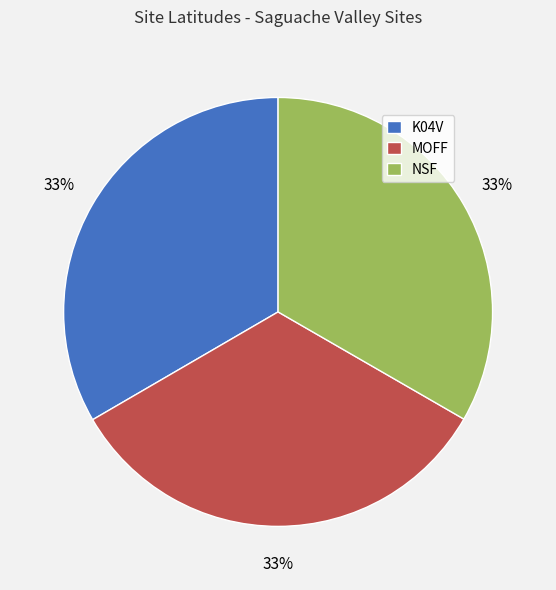

What is the ratio of the value at MOFF to the value at NSF?

1.0